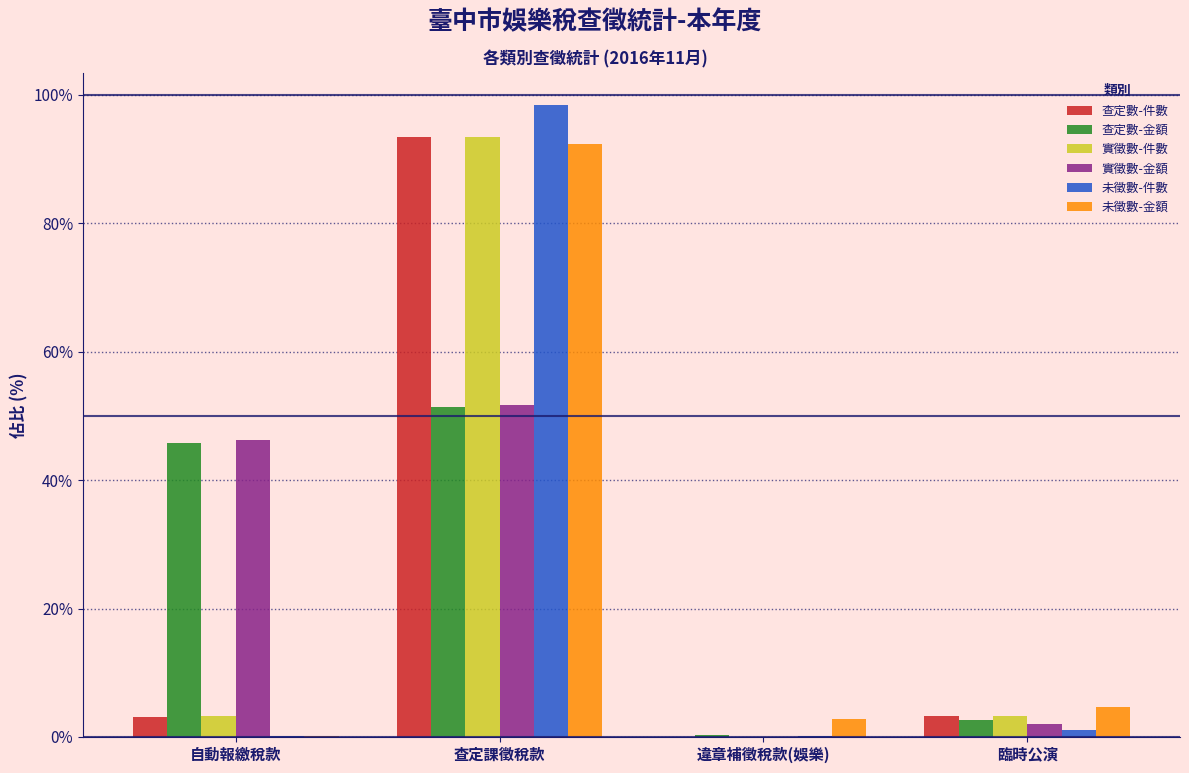

Is it true that 查定數-件數 equals 156.6 at 查定課徵稅款?

False